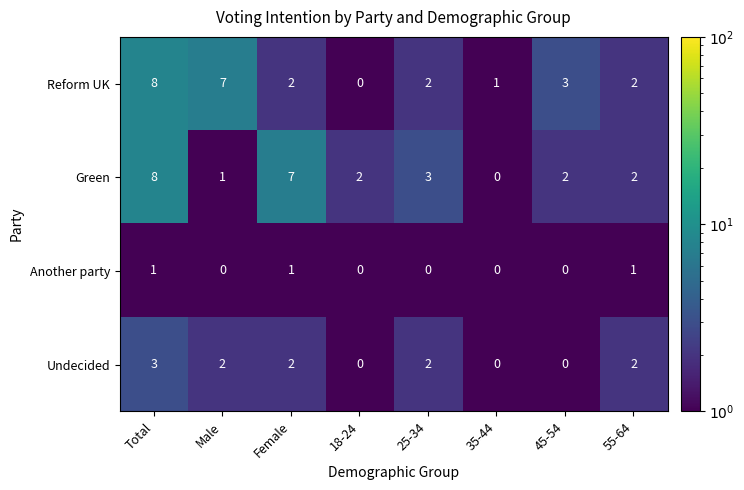

What is the difference between the second highest and minimum values in the Green series?

7